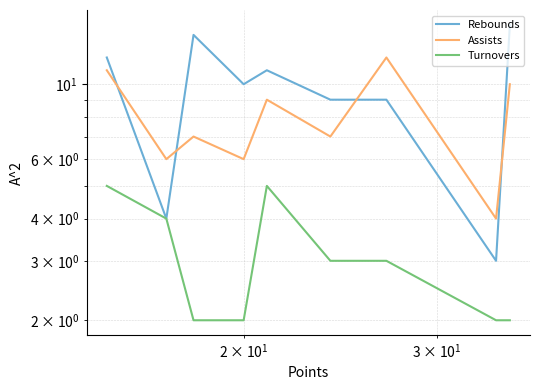

What is the highest value of the Turnovers series?

5